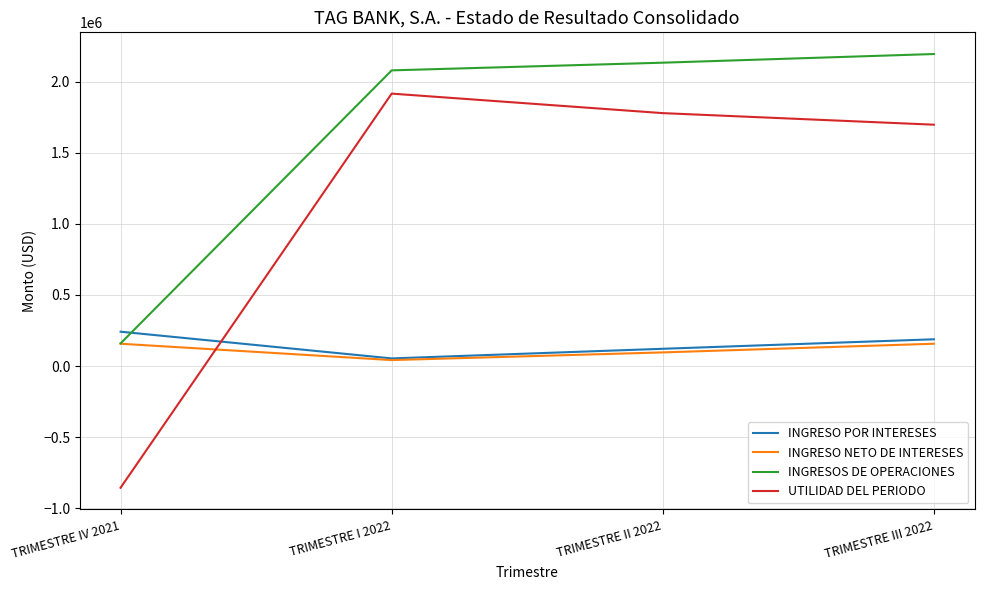

True or false: INGRESOS DE OPERACIONES has more than 1 interior local peaks.

False